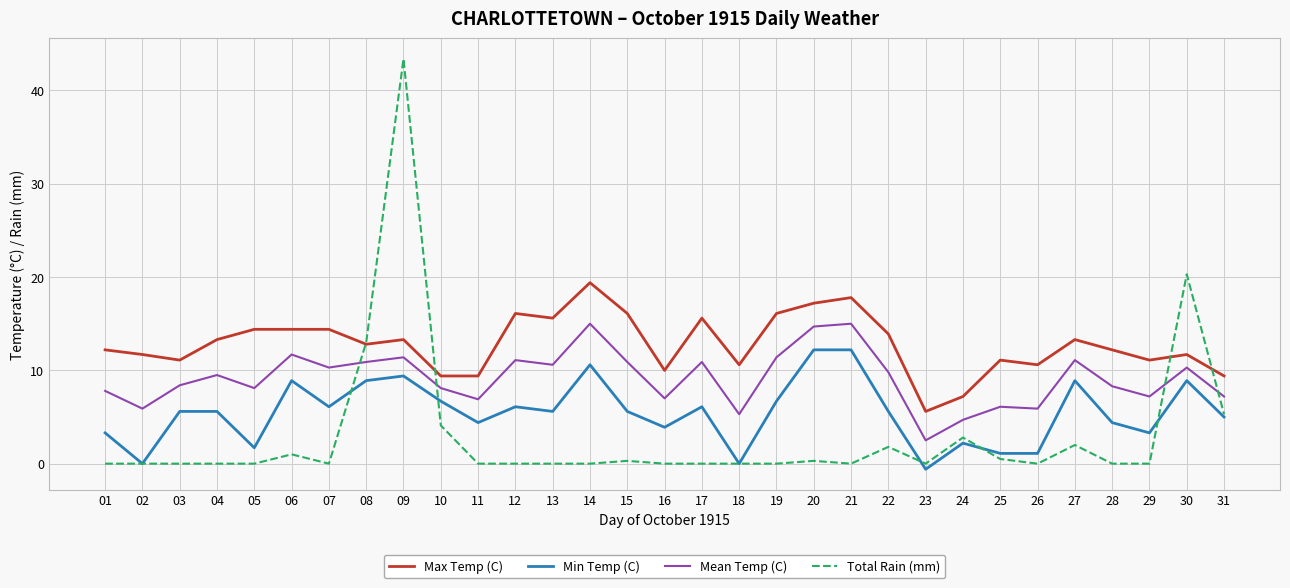

Count the number of categories in the chart.

31